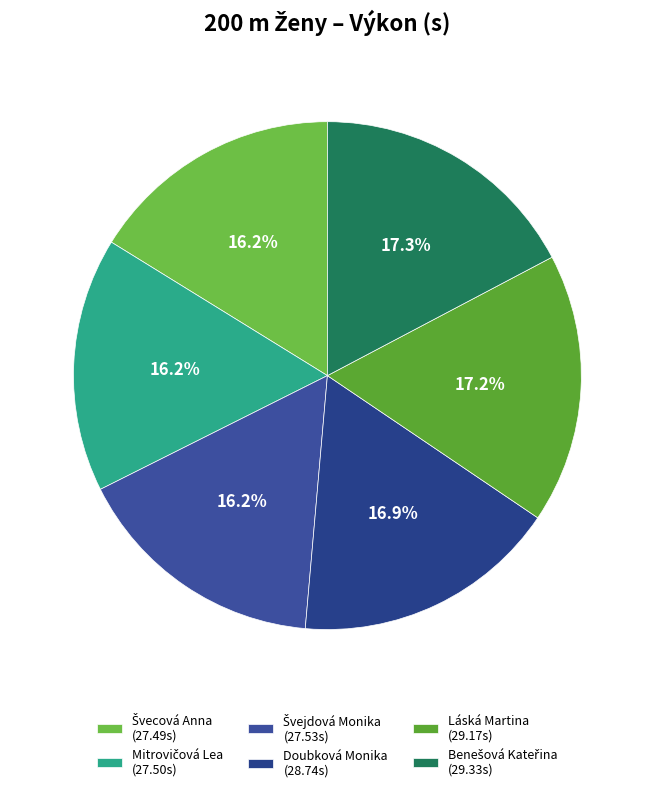

How many segments does this pie chart have?

6